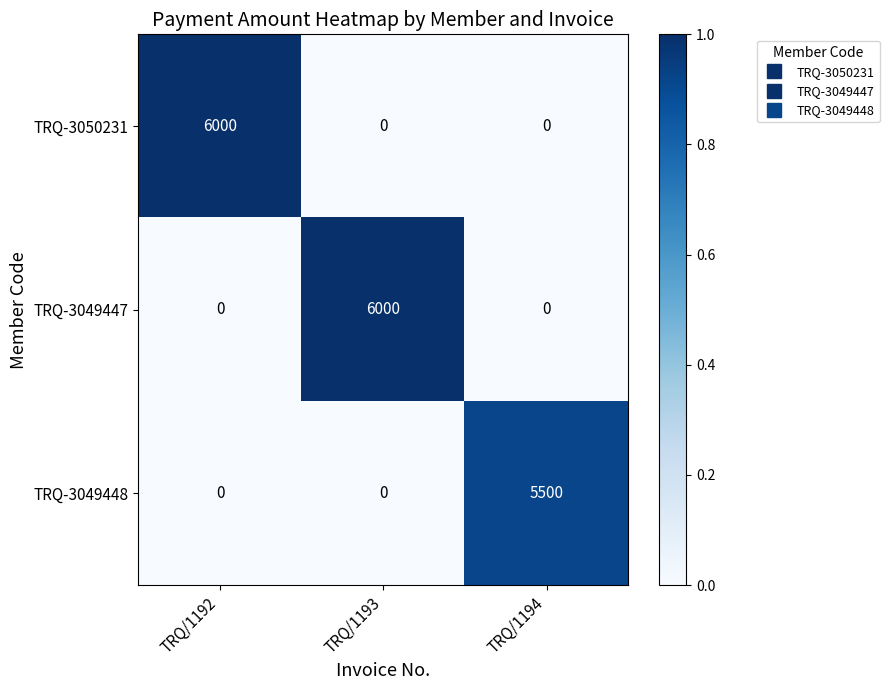

What is the sum of all TRQ-3049447 values?

6000